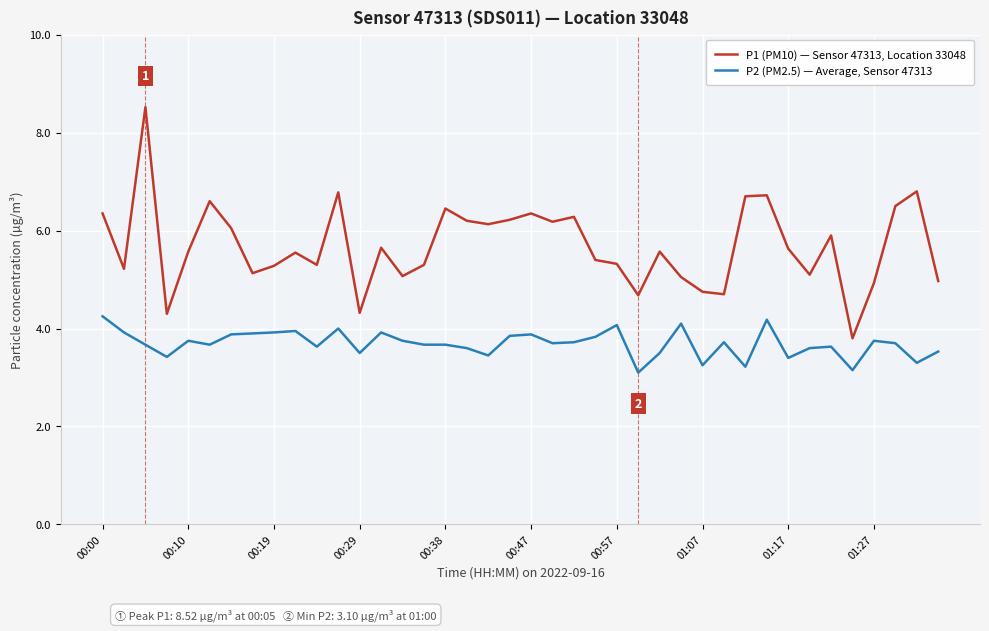

Which series has the largest total across all categories?

P1 (PM10) — Sensor 47313, Location 33048